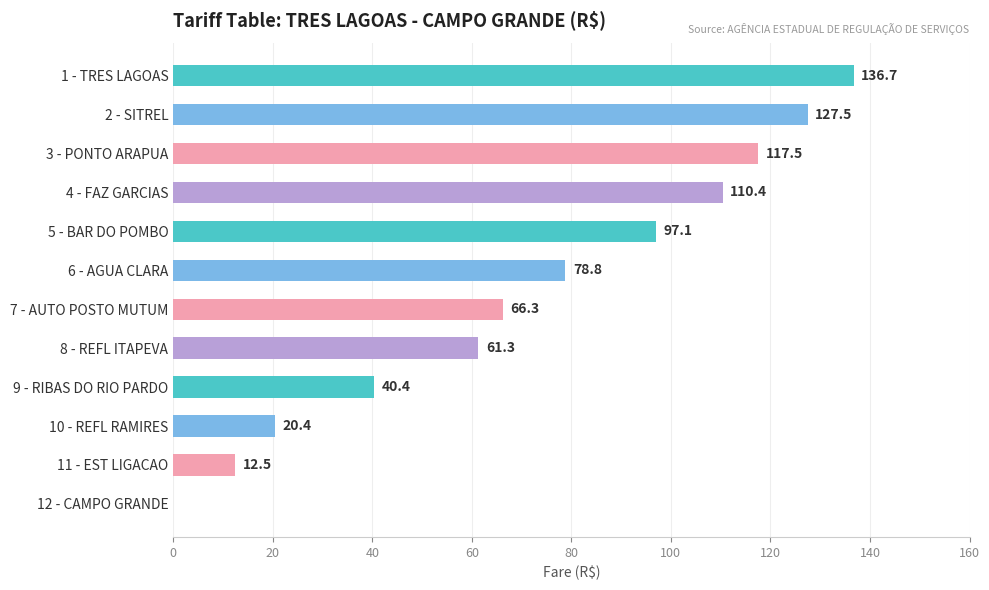

Reading top to bottom, what are all the values shown in this chart?

1 - TRES LAGOAS=136.7	2 - SITREL=127.5	3 - PONTO ARAPUA=117.5	4 - FAZ GARCIAS=110.4	5 - BAR DO POMBO=97.1	6 - AGUA CLARA=78.8	7 - AUTO POSTO MUTUM=66.3	8 - REFL ITAPEVA=61.3	9 - RIBAS DO RIO PARDO=40.4	10 - REFL RAMIRES=20.4	11 - EST LIGACAO=12.5	12 - CAMPO GRANDE=0.0